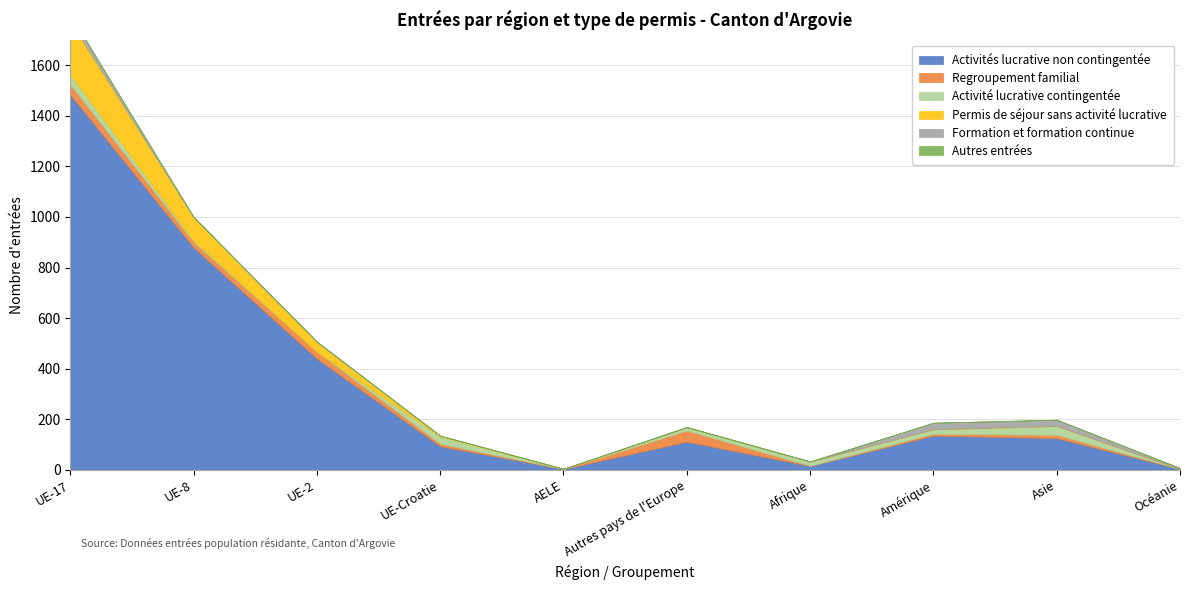

Read the Formation et formation continue value at Amérique, to the nearest 10.

30